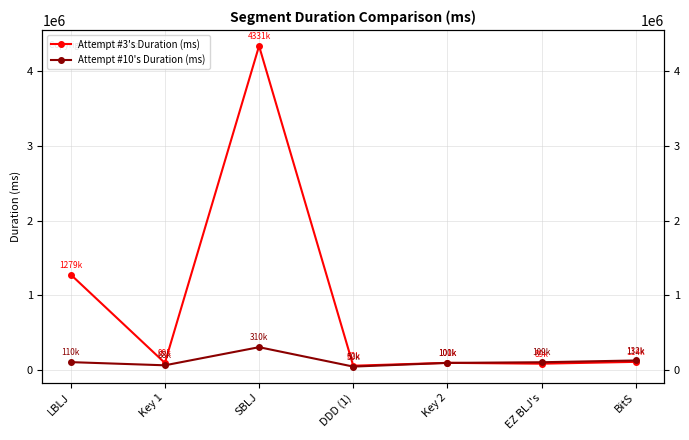

What is the difference between the highest and lowest values at SBLJ?

4021354